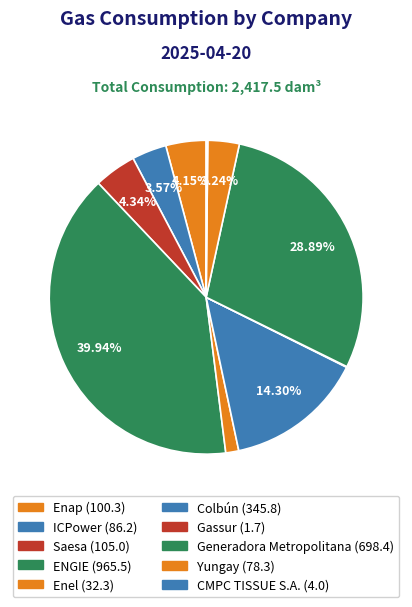

Rank the categories by value from lowest to highest.

Gassur, CMPC TISSUE S.A., Enel, Yungay, ICPower, Enap, Saesa, Colbún, Generadora Metropolitana, ENGIE